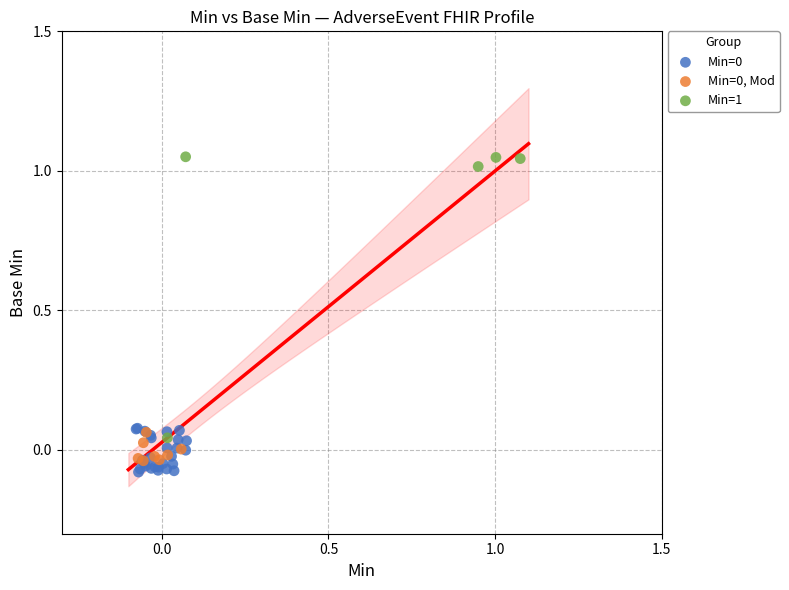

Which series reaches the maximum Y coordinate?

Min=1